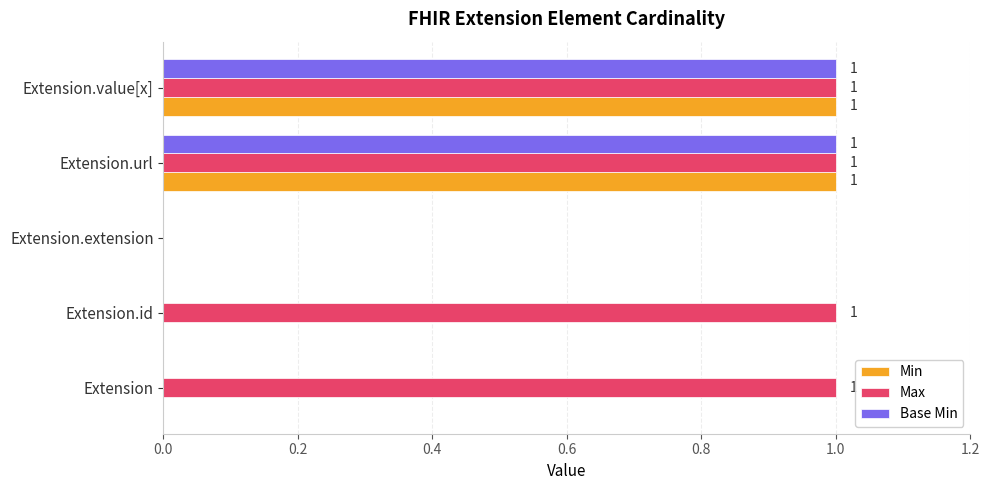

What are all the series names shown in the legend?

Min, Max, Base Min